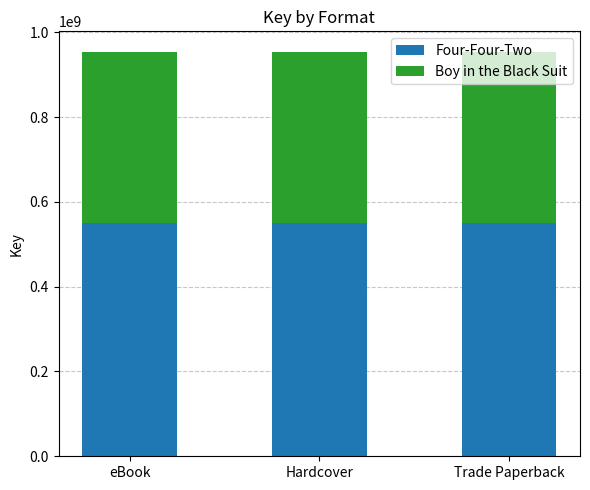

The Four-Four-Two series shows 550876005 at Trade Paperback. True or false?

True